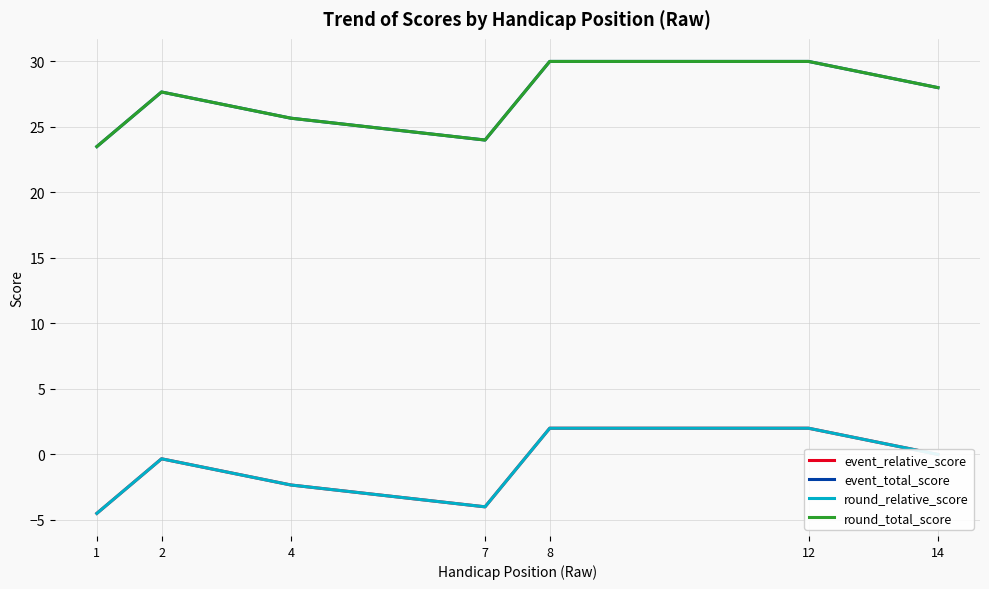

What is the difference between the maximum and minimum values in the round_relative_score series?

6.5